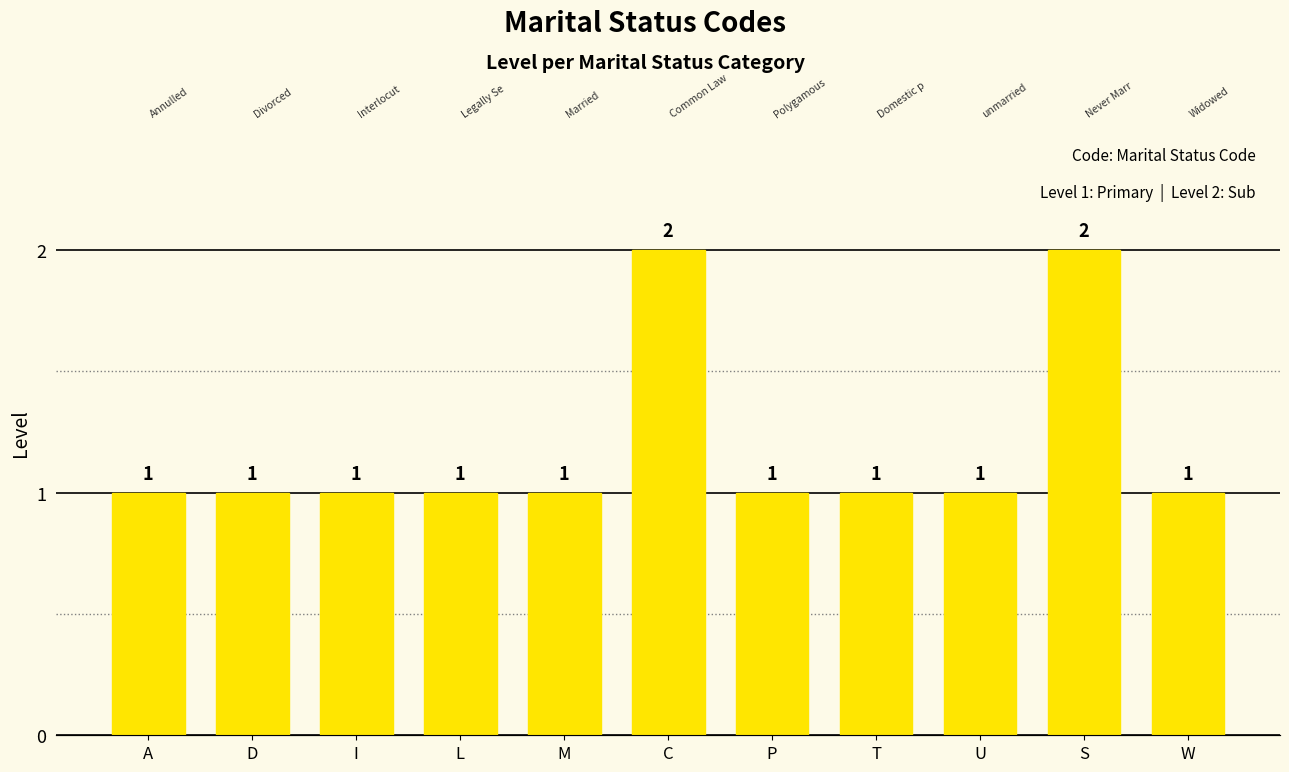

Rank the categories by value from highest to lowest.

C, S, A, D, I, L, M, P, T, U, W